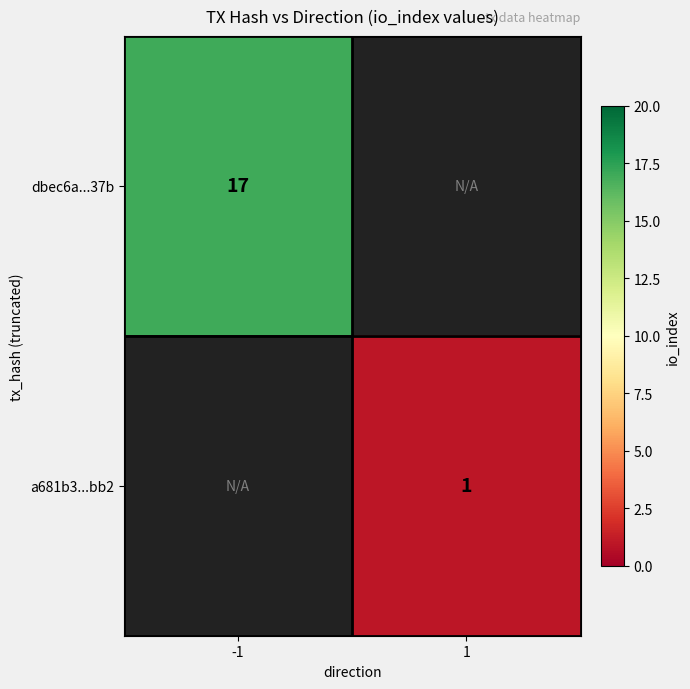

The value of dbec6a...37b at -1 is 29. True or false?

False